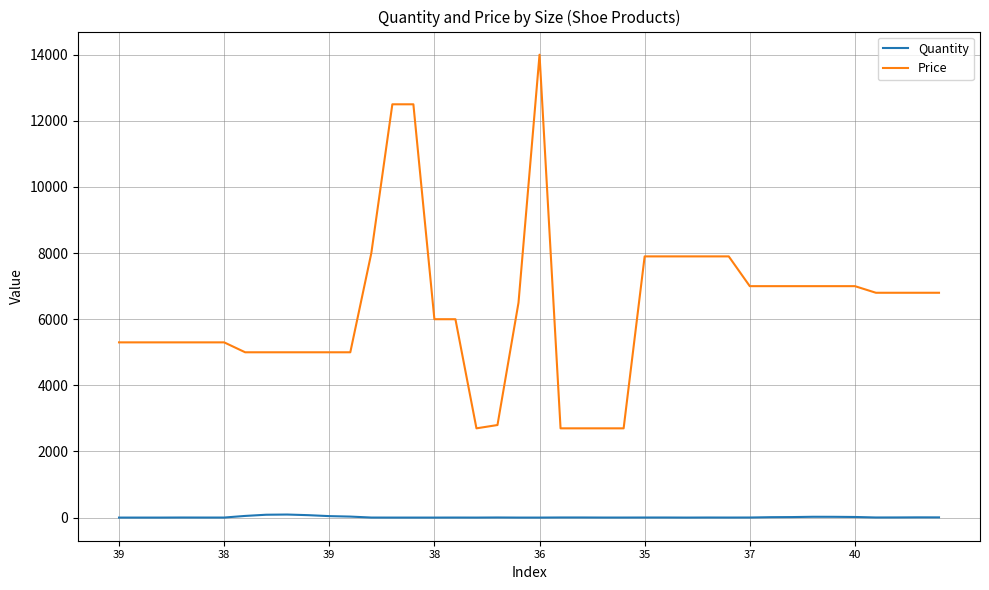

What is the maximum value shown in the chart?

14000